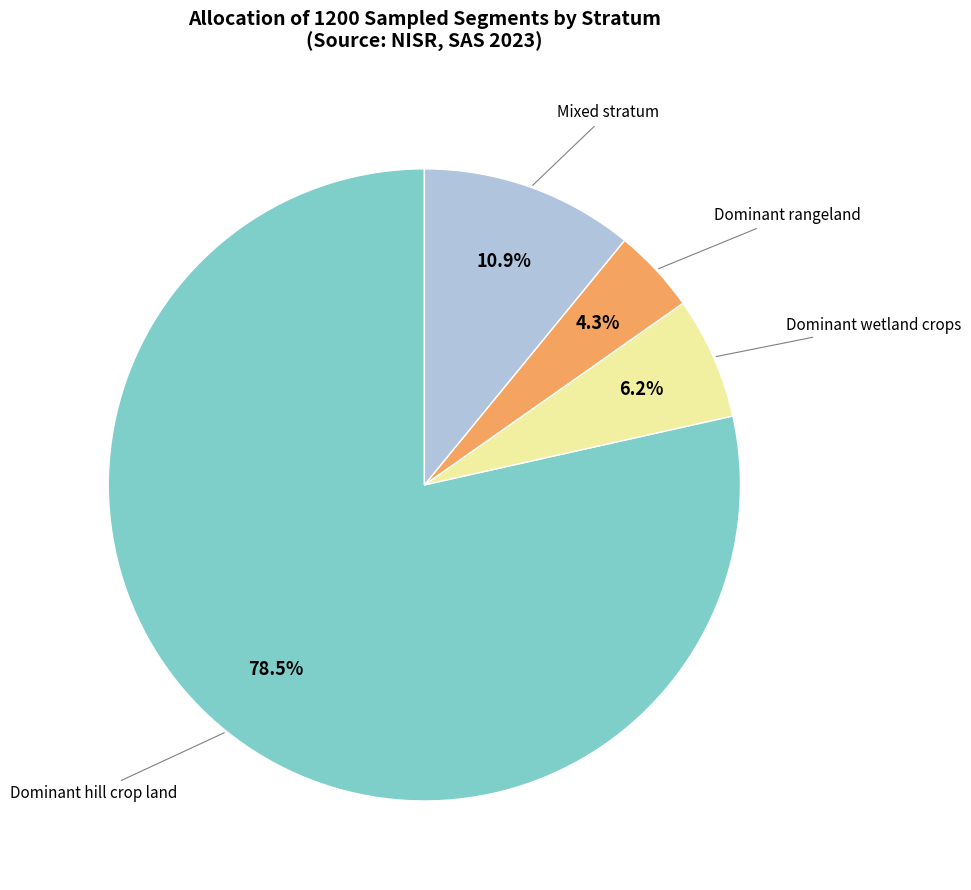

How many segments does this pie chart have?

4